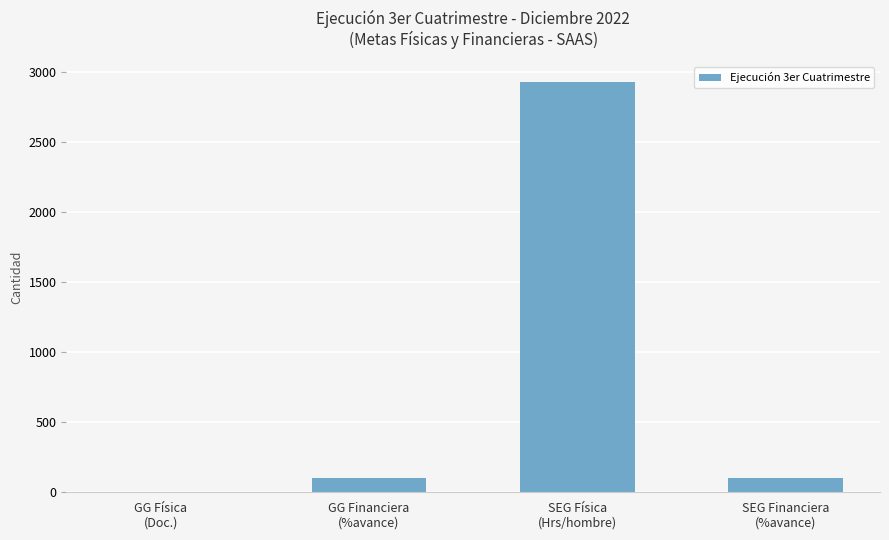

What is the sum of all values?

3129